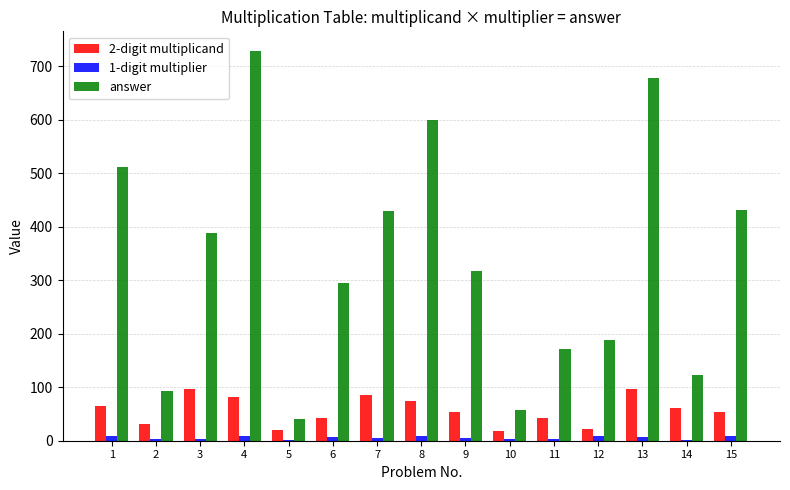

Is the value of 1-digit multiplier at 13 greater than the value of 2-digit multiplicand at 4?

No